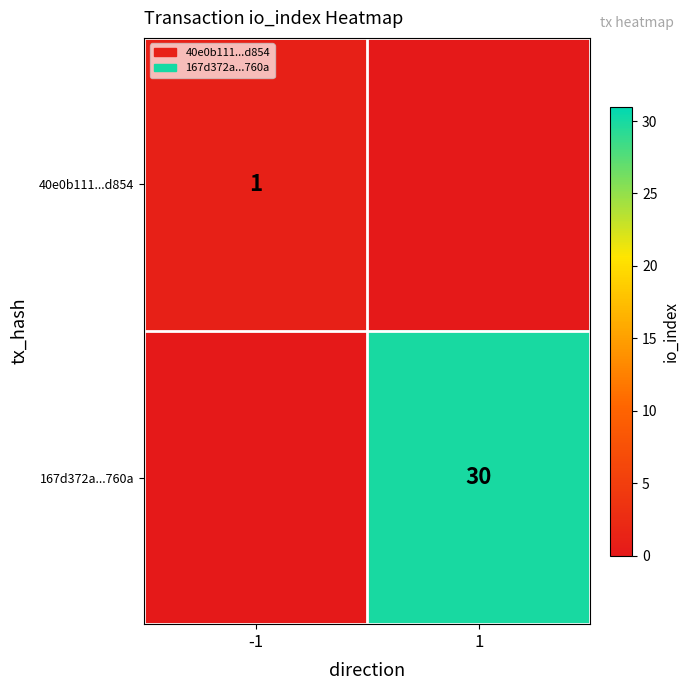

True or false: 167d372a...760a has a value of 30 at 1.

True